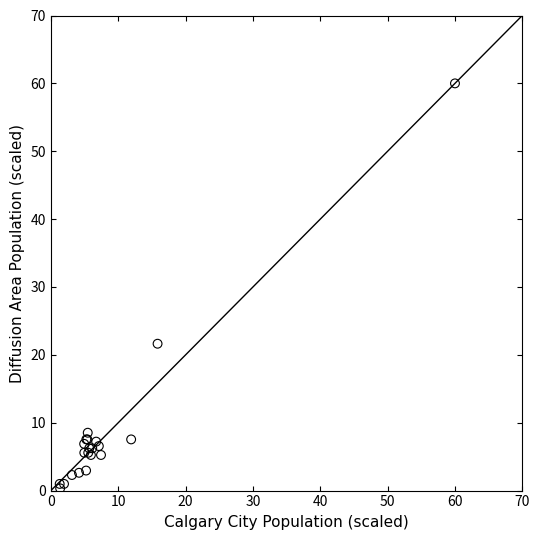

What Y value in the scatter plot is closest to 30?

21.6